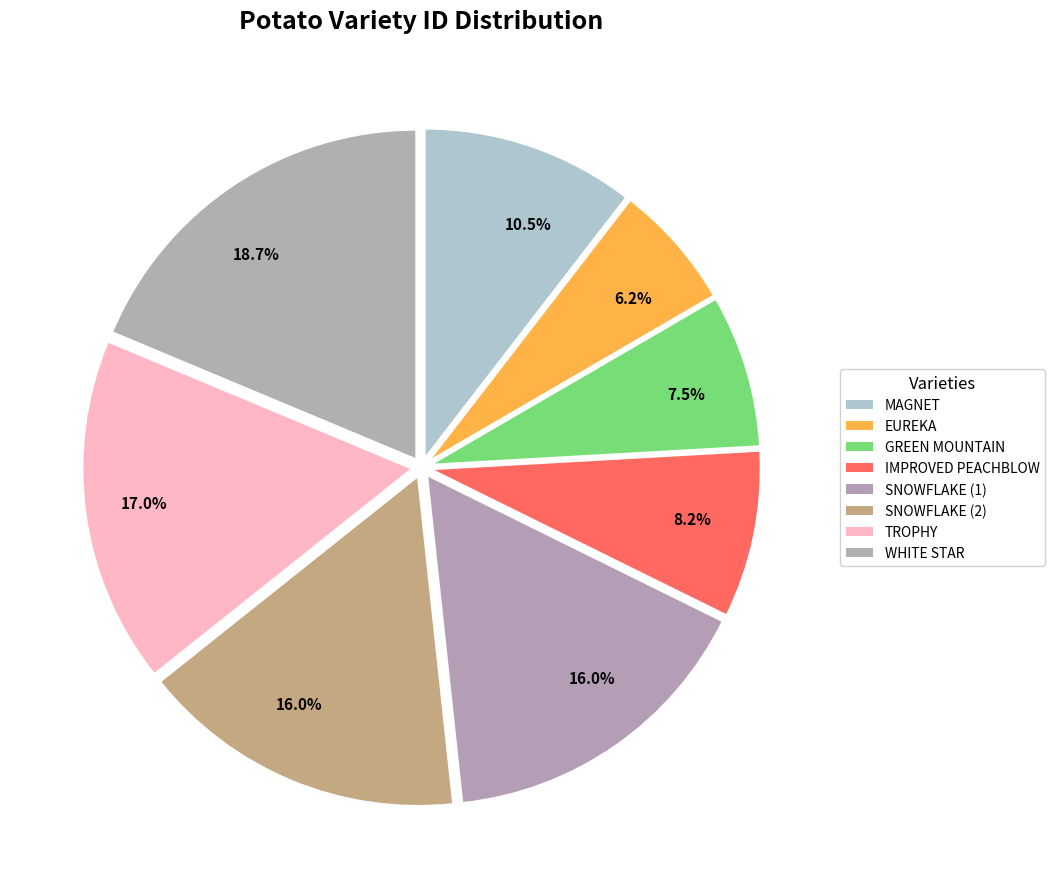

Is there a majority slice in this chart?

No